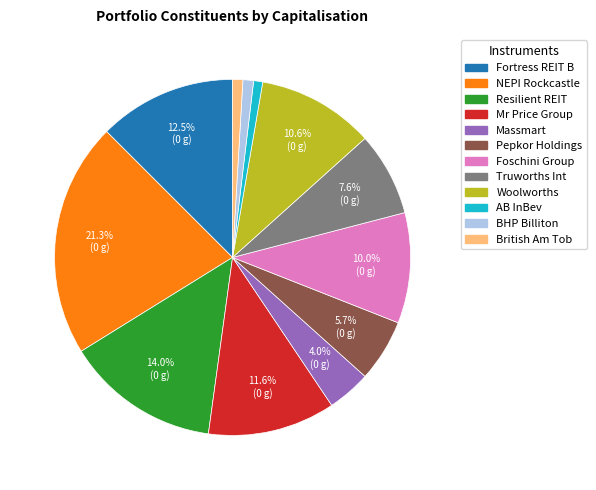

How many slices are in this pie chart?

12